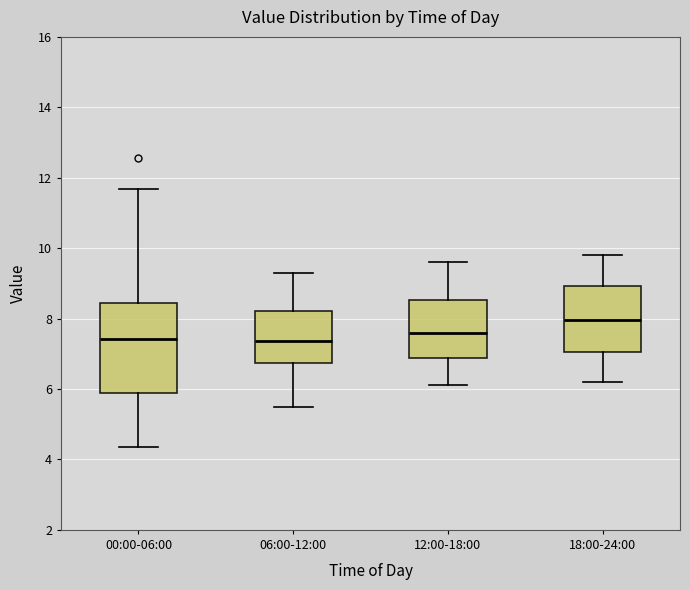

Reading left to right, read every box against the y-axis: the position of its median line, the range the box covers, and the ends of its whiskers. The values are not printed on the chart, so give them approximately, as read against the axis.

00:00-06:00: median 7.4, box 5.8 to 8.4, whiskers 4.4 to 11.6
06:00-12:00: median 7.4, box 6.8 to 8.2, whiskers 5.6 to 9.4
12:00-18:00: median 7.6, box 6.8 to 8.6, whiskers 6.2 to 9.6
18:00-24:00: median 8.0, box 7.0 to 9.0, whiskers 6.2 to 9.8